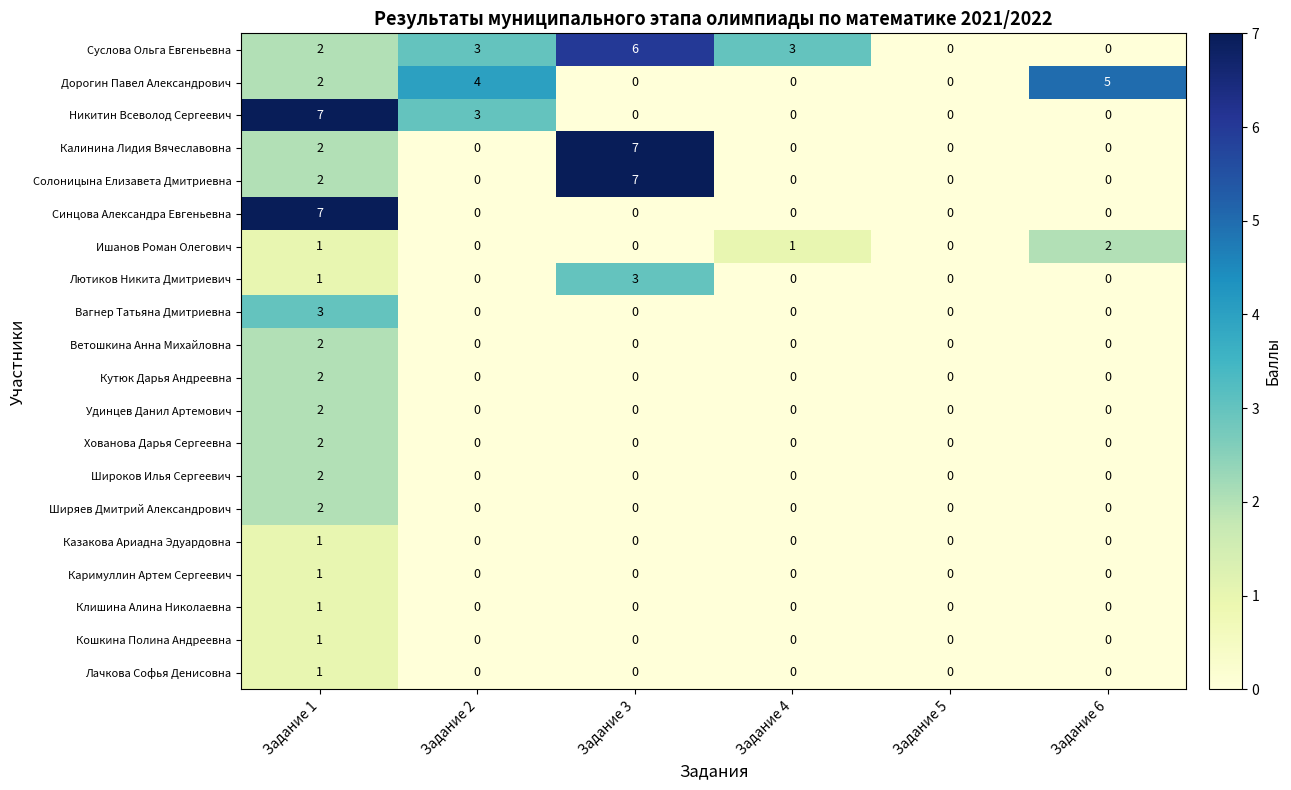

What is the difference between the highest and lowest values at Задание 4?

3